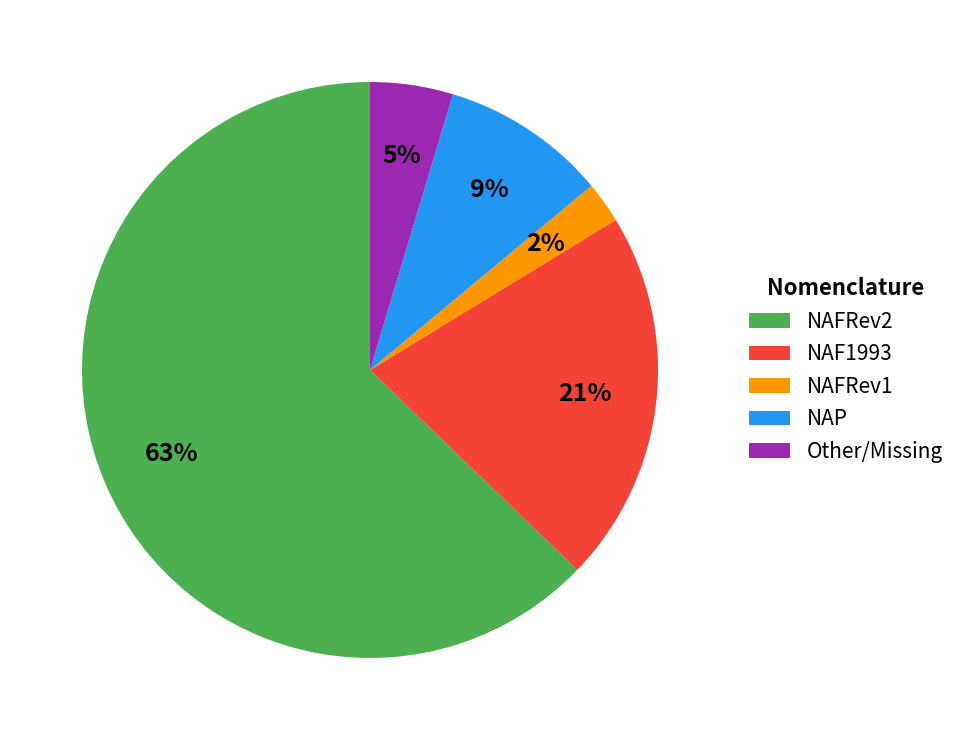

What is the largest slice in the pie chart?

NAFRev2